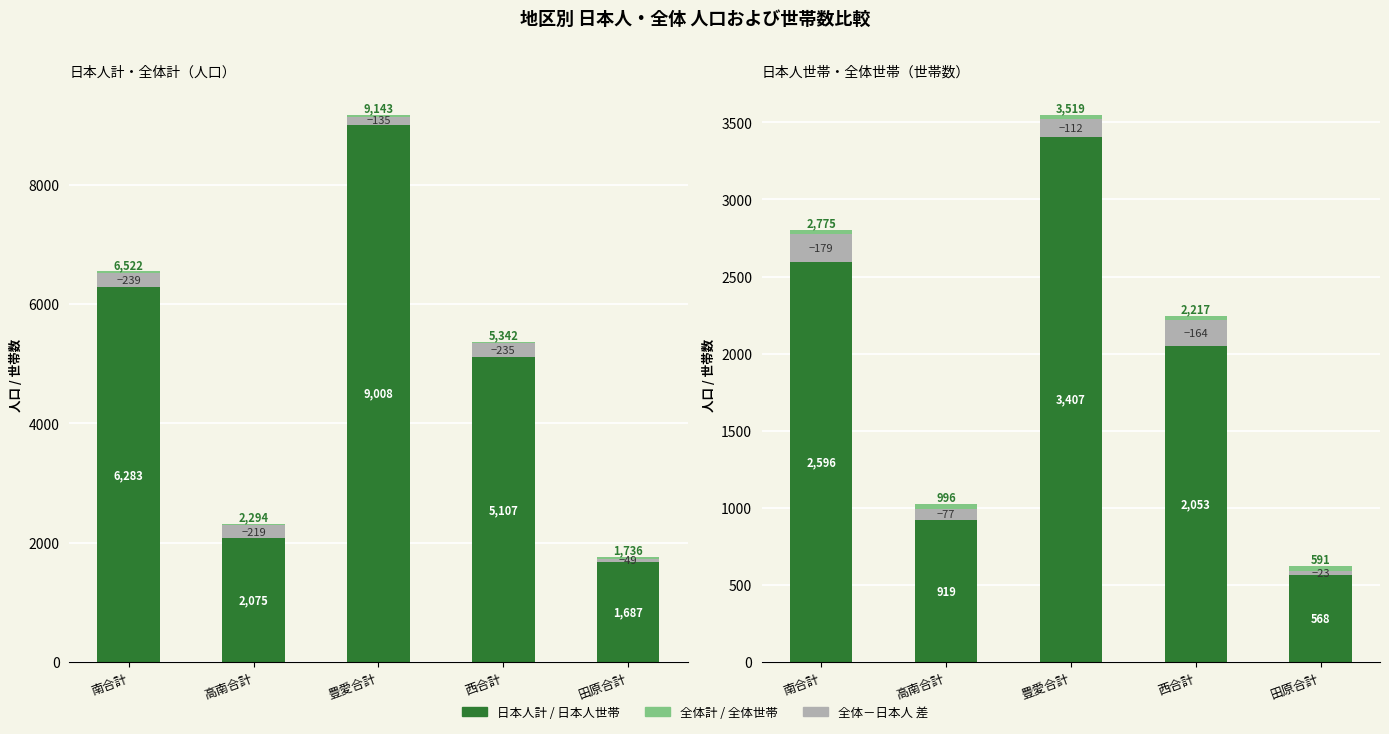

Is it true that 差（全体－日本人） equals 77 at 高南合計?

True